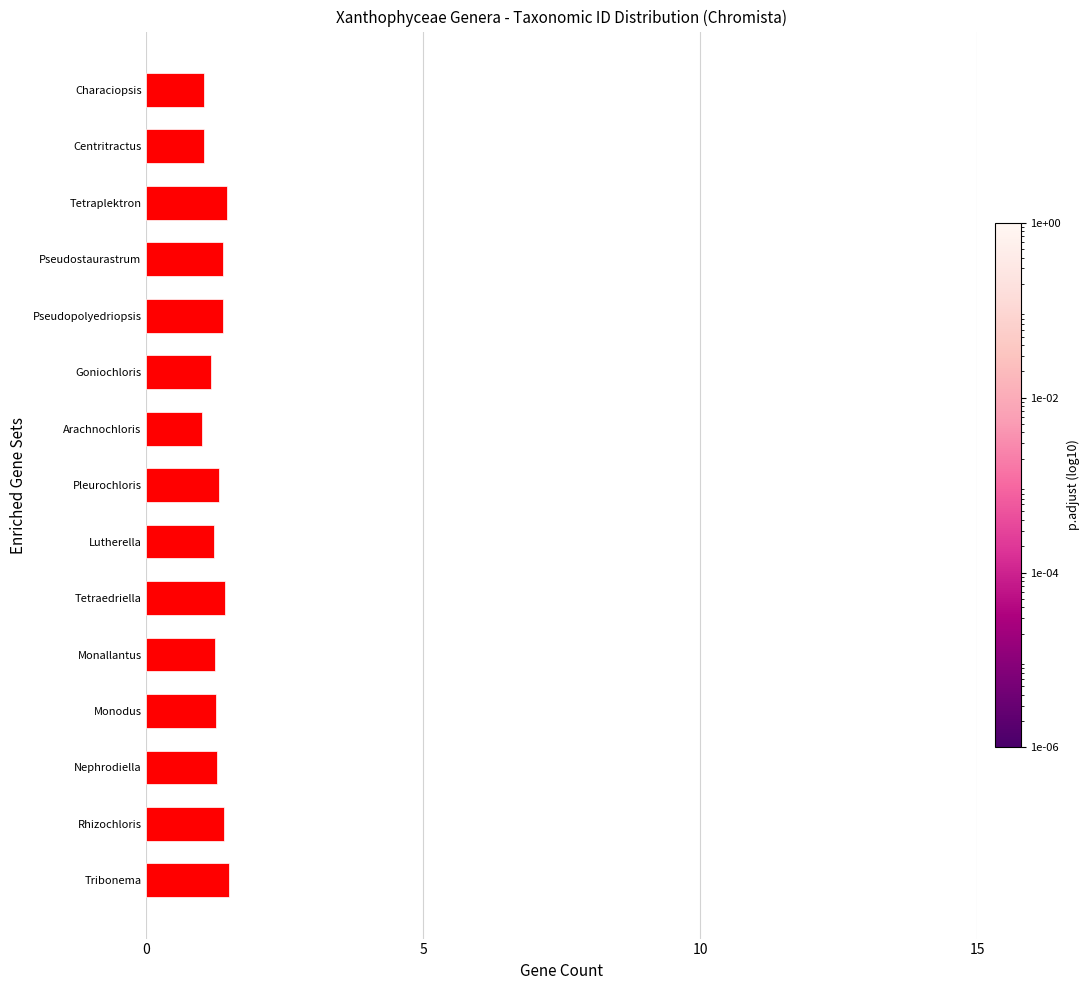

What is the sum of all values?

19.1